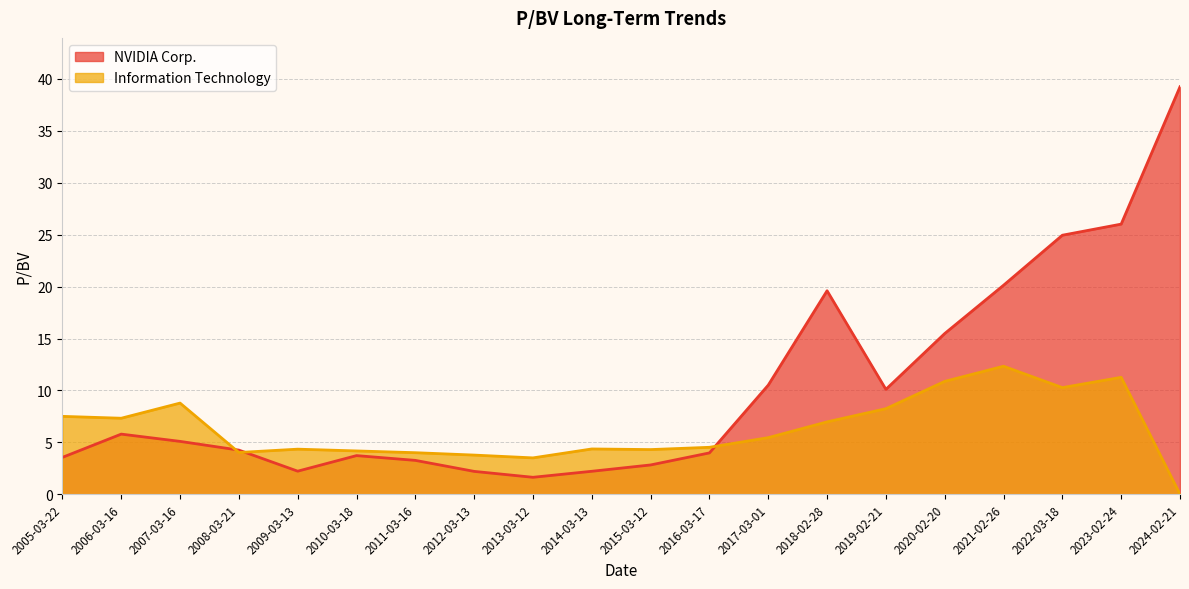

In Information Technology, how many points are lower than both neighbors (excluding endpoints)?

5